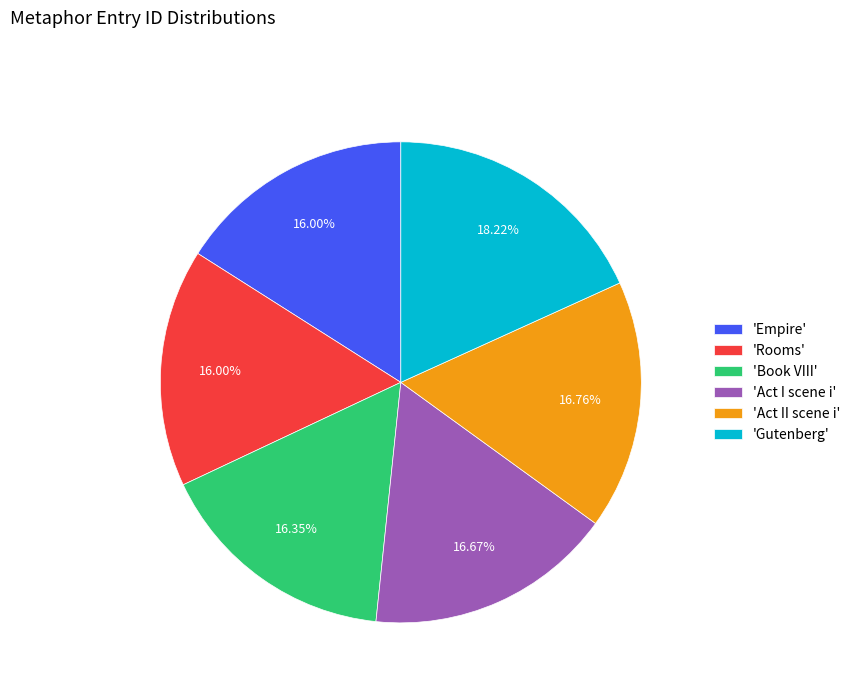

Which slice is the largest?

'Gutenberg'